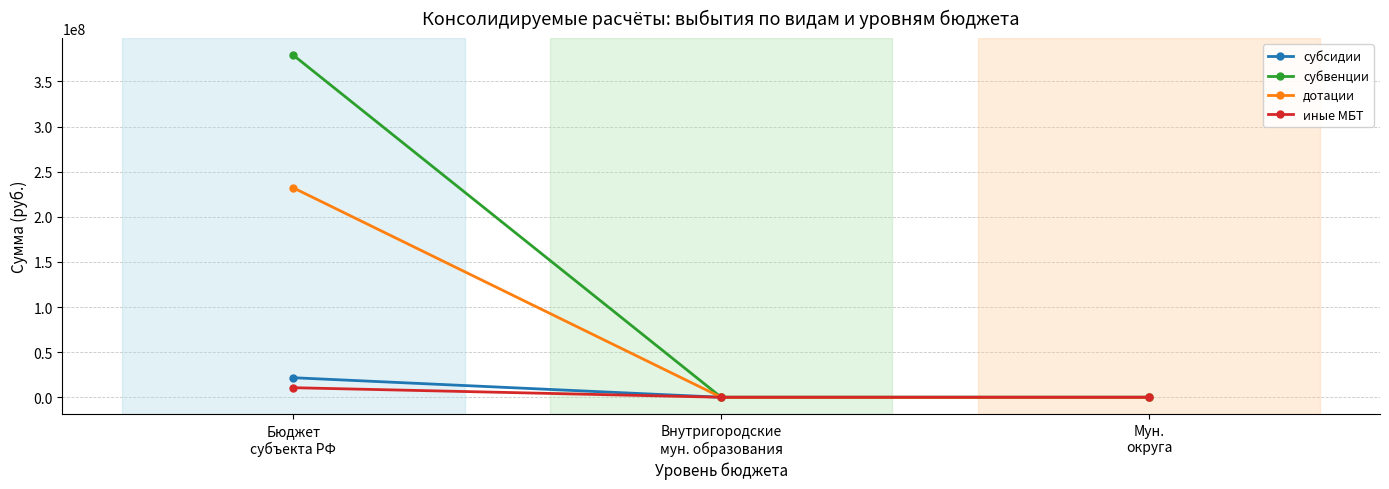

At how many categories does at least one series exceed 82067109?

1